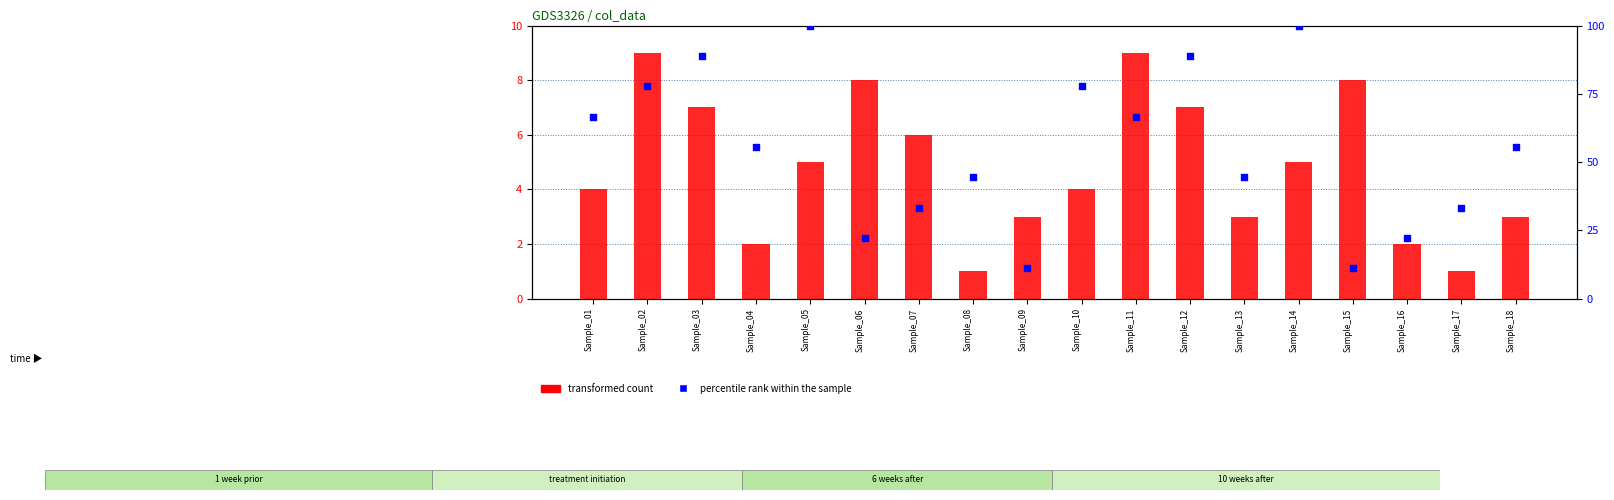

Is the value of percentile rank within the sample at Sample_01 greater than the value of transformed count at Sample_04?

Yes